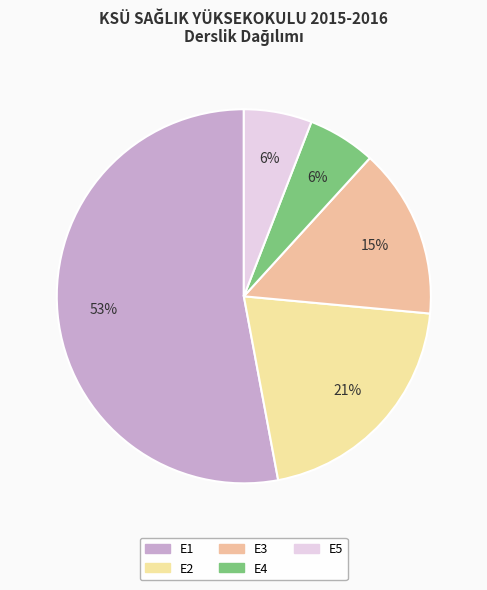

Which category has the smallest portion of the pie?

E4